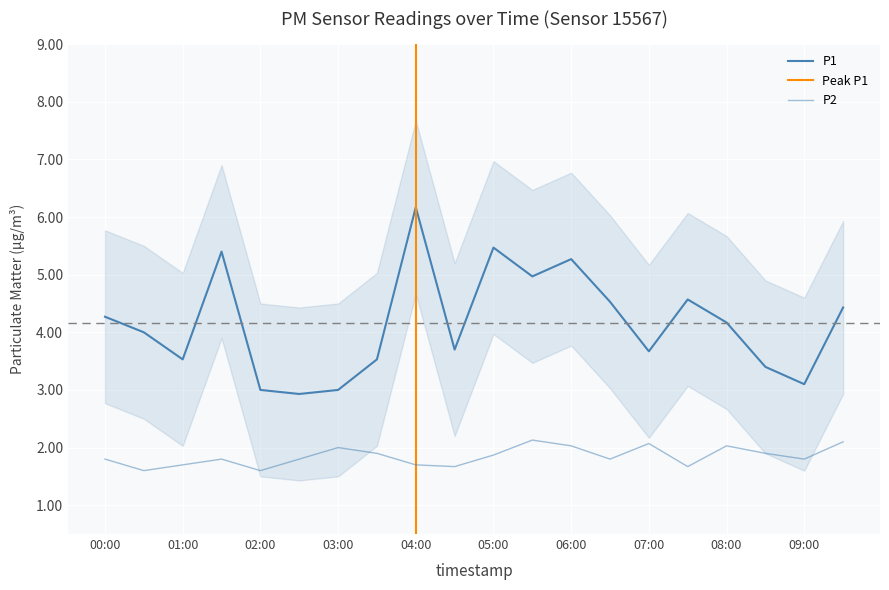

Rank the series at 04:00 from highest to lowest value.

P1, P2